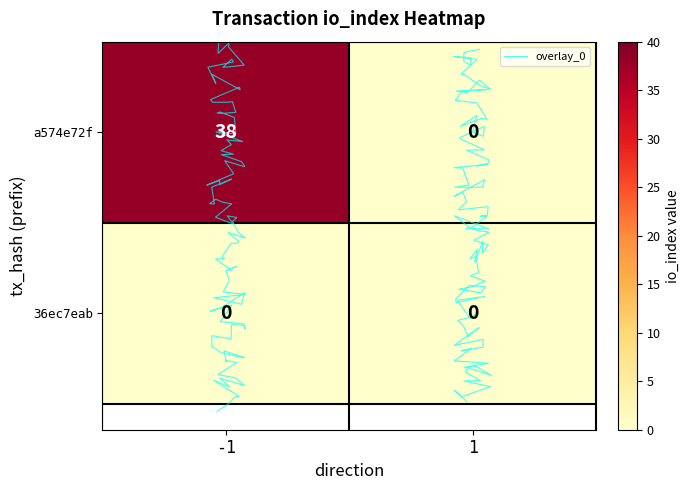

Rank the series at 1 from lowest to highest value.

a574e72f, 36ec7eab